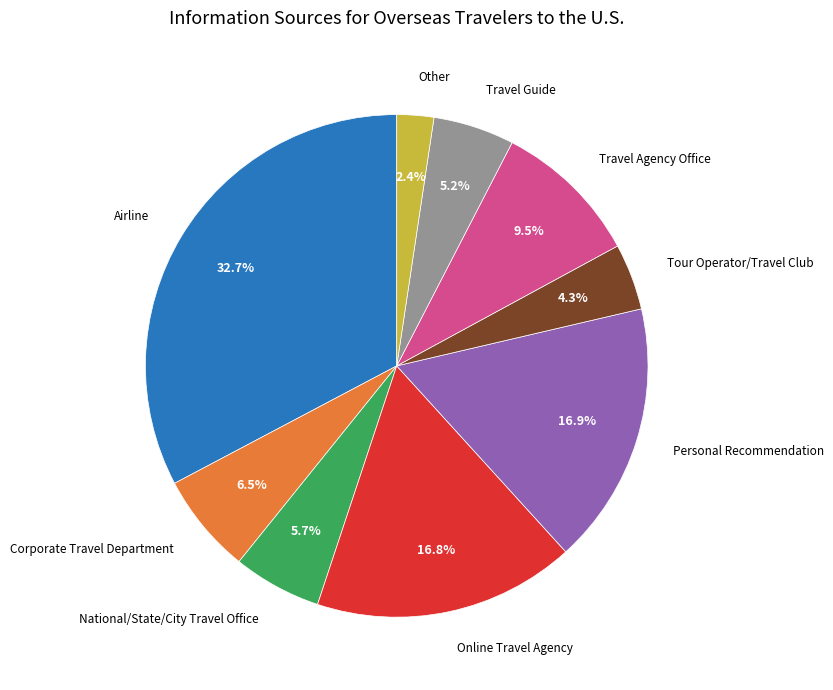

Is there any slice that represents more than half of the pie?

No